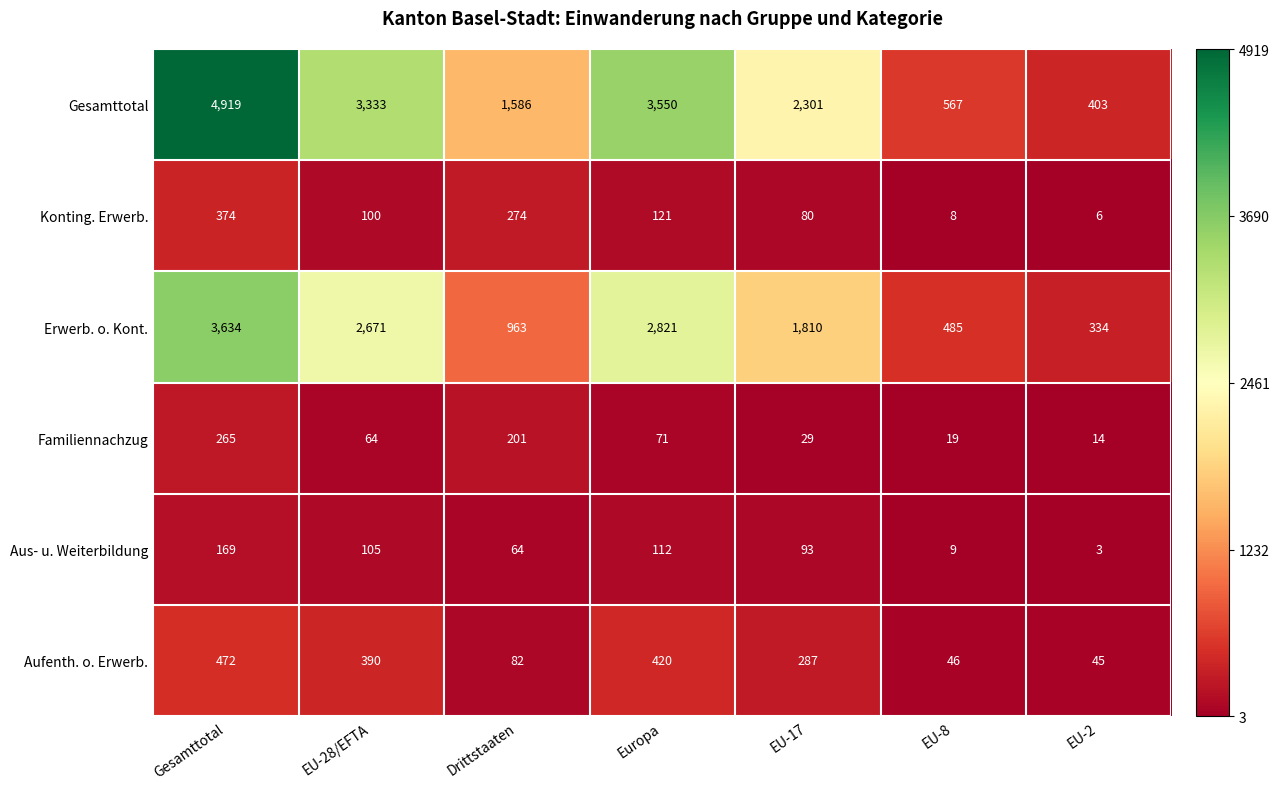

Is the value of Familiennachzug at EU-28/EFTA greater than the value of Aufenth. o. Erwerb. at Drittstaaten?

No